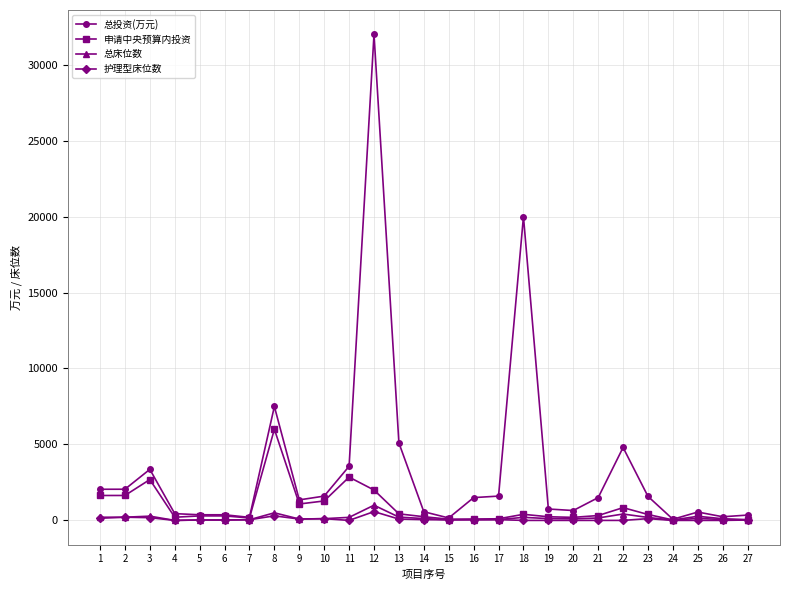

At which category does 申请中央预算内投资 reach its first local peak?

3